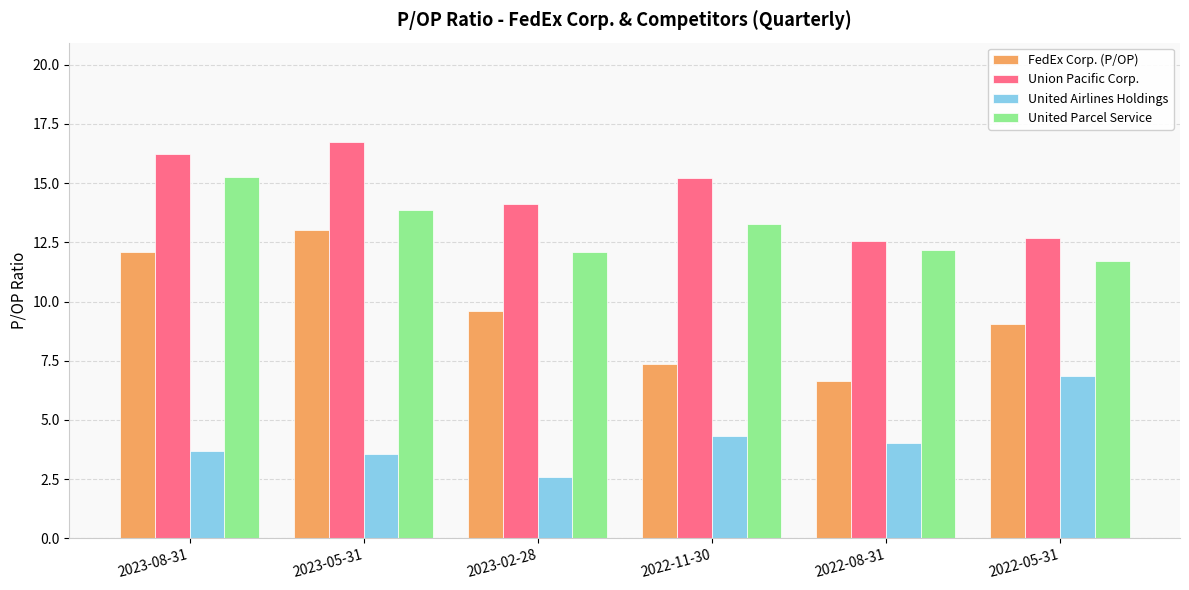

At which label is United Parcel Service closest to 13?

2022-11-30